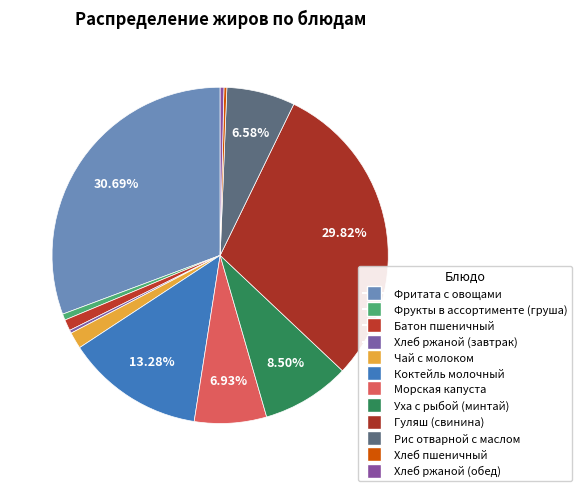

To the nearest percent, what is the difference between the largest and smallest slice percentages?

31%